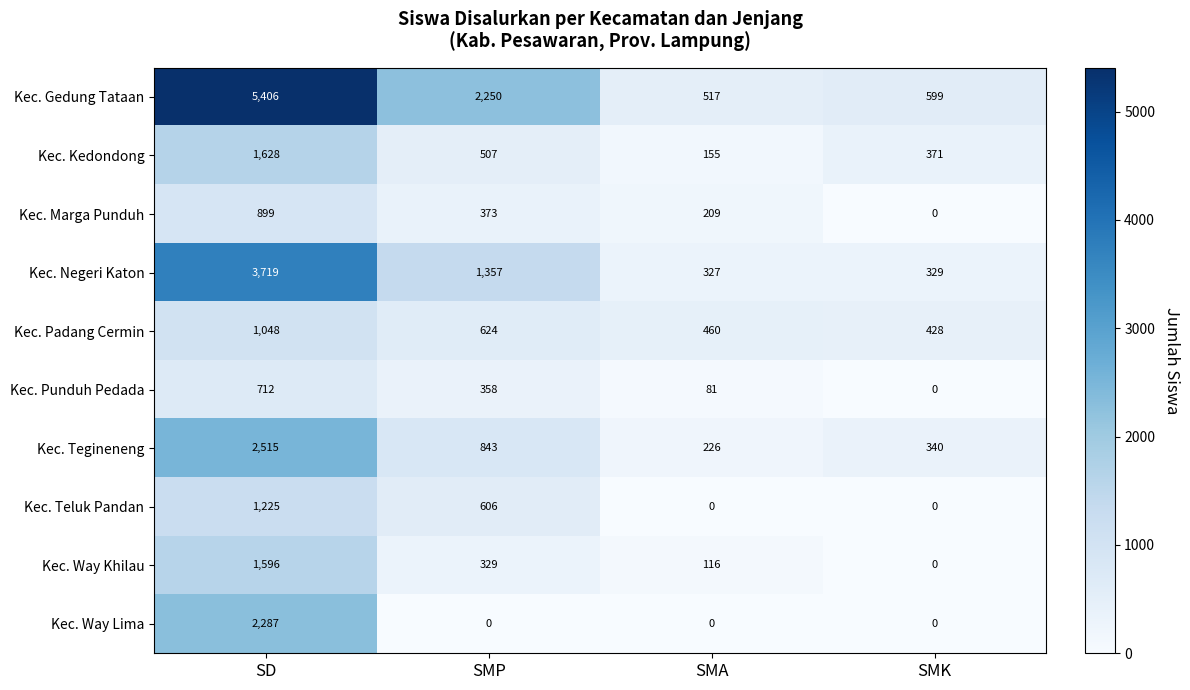

Rank the series by their maximum value, from highest to lowest.

Kec. Gedung Tataan, Kec. Negeri Katon, Kec. Tegineneng, Kec. Way Lima, Kec. Kedondong, Kec. Way Khilau, Kec. Teluk Pandan, Kec. Padang Cermin, Kec. Marga Punduh, Kec. Punduh Pedada